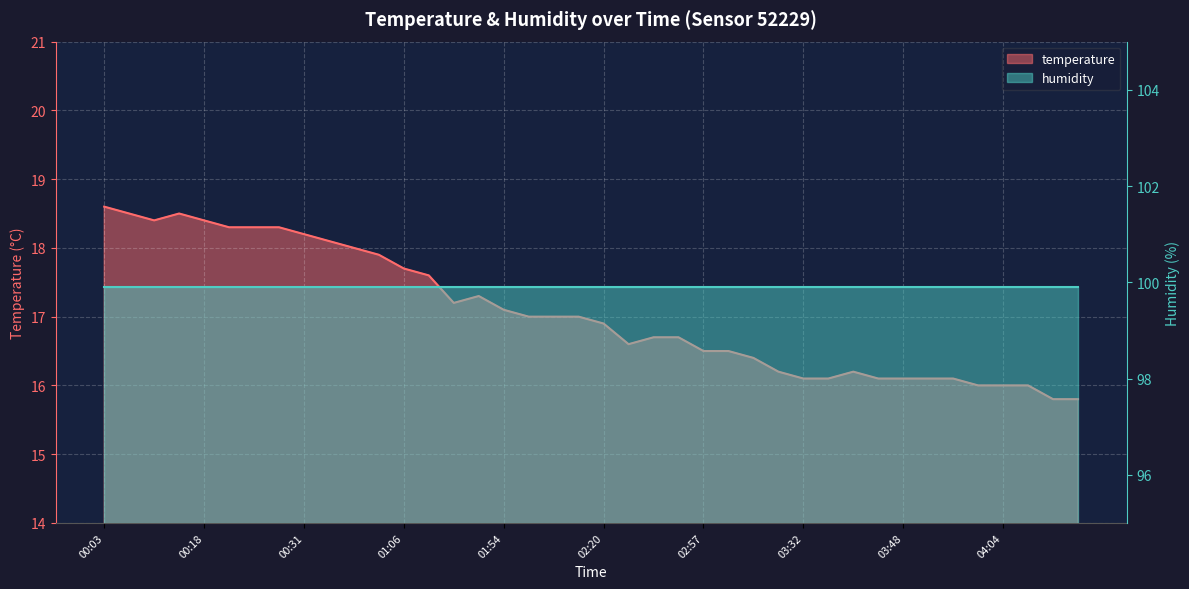

What is the difference between the temperature values at 20 and 00:18?

1.6